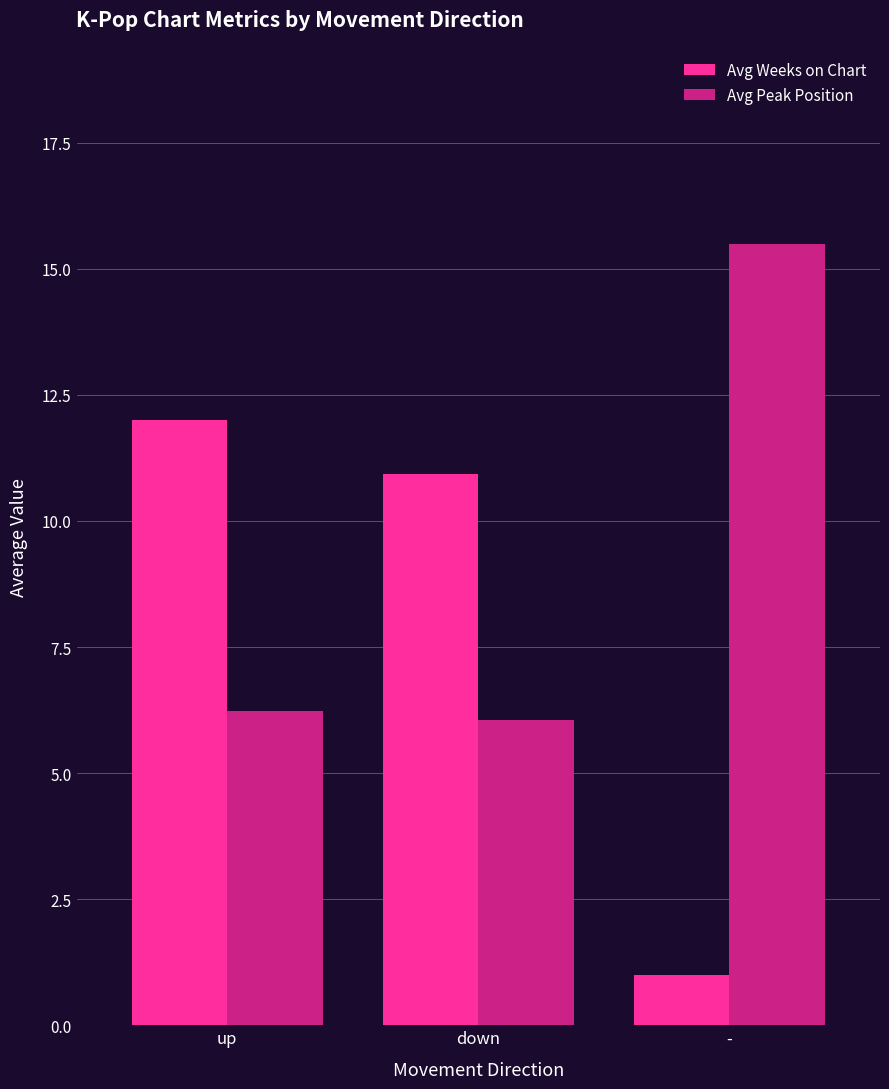

The Avg Weeks on Chart series shows 10.9 at down. True or false?

True